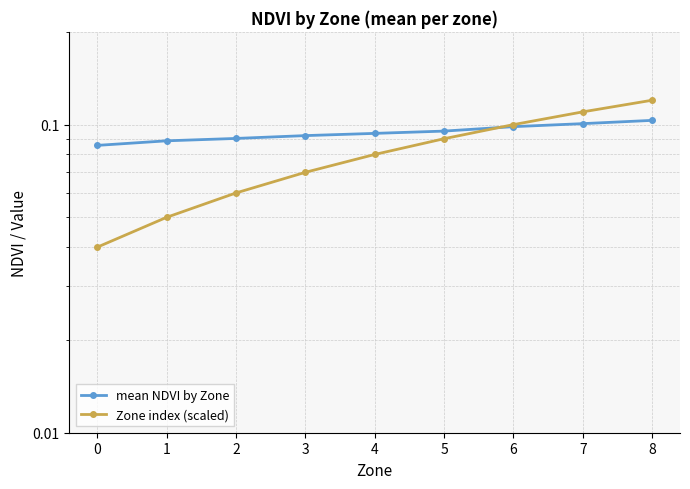

Count the mean NDVI by Zone values in the range 0 to 1.

9